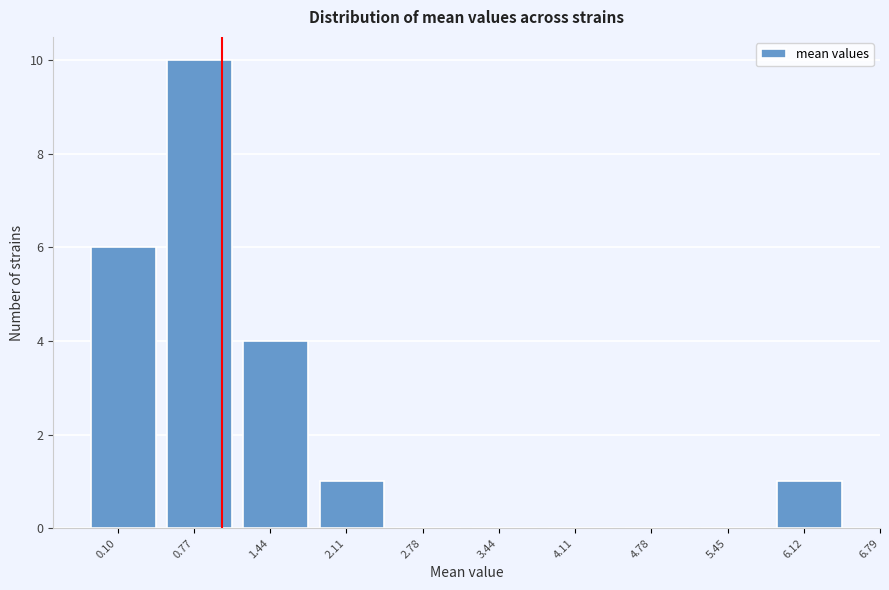

Reading left to right, what are all the values shown in this chart?

0.10=6	0.77=10	1.44=4	2.11=1	2.78=0	3.44=0	4.11=0	4.78=0	5.45=0	6.12=1